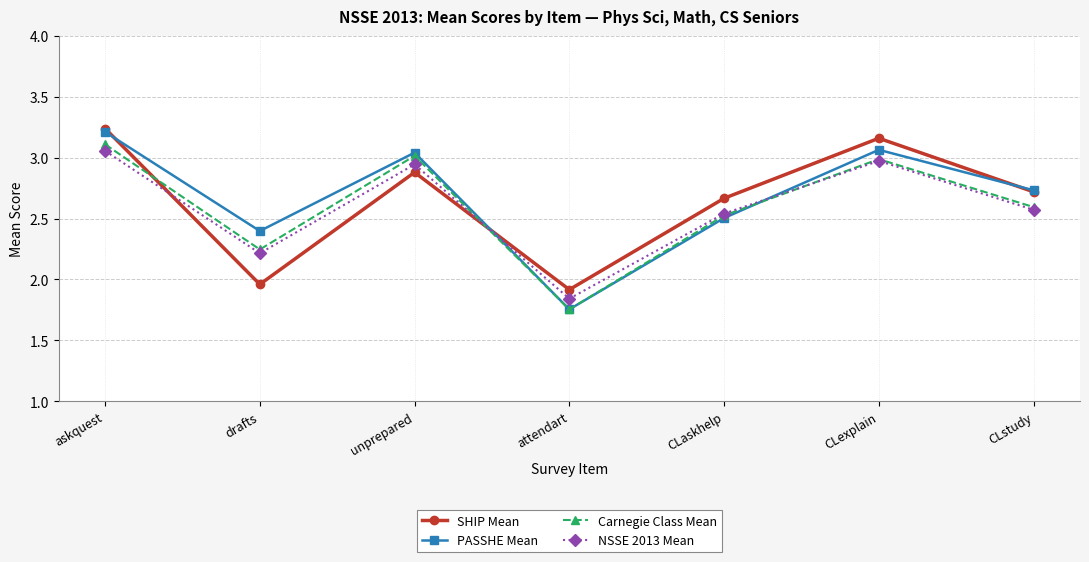

What is the sum of the NSSE 2013 Mean values at CLexplain and drafts?

5.2